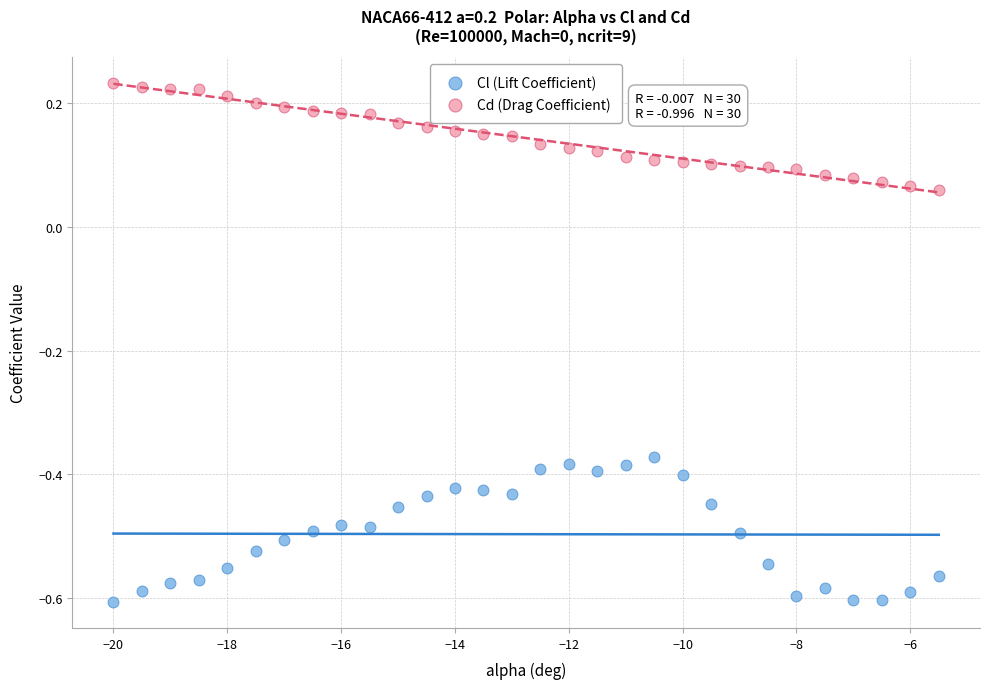

Which series has the largest Y range (max minus min)?

Cl (Lift Coefficient)